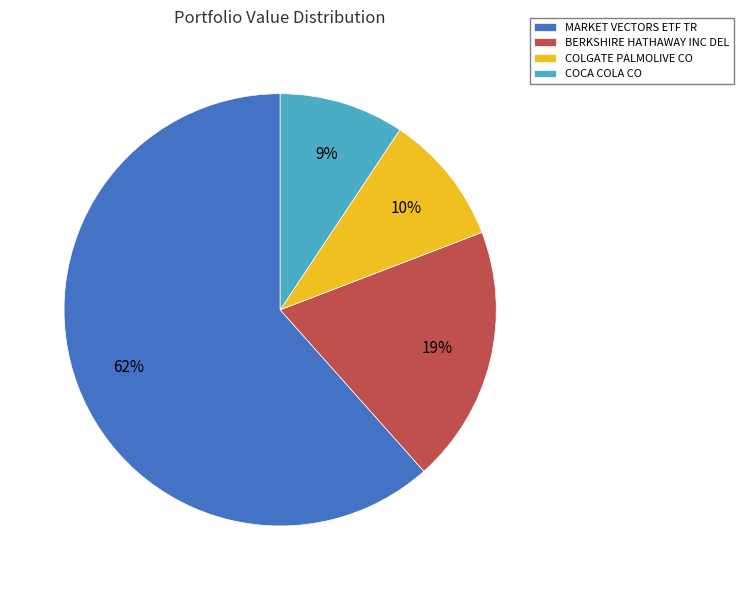

What is the ratio of the value at COCA COLA CO to the value at BERKSHIRE HATHAWAY INC DEL?

0.5